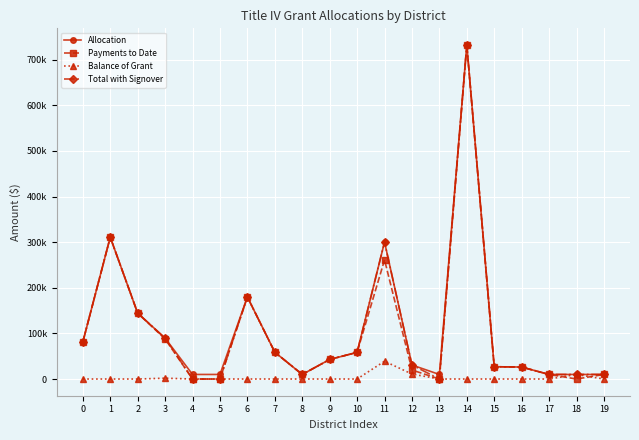

Reading left to right, list all the values displayed in this chart.

Allocation: 0=81072.0	1=310869.0	2=144379.0	3=89591.0	4=10000.0	5=10000.0	6=179844.0	7=58779.0	8=10000.0	9=42868.0	10=58435.0	11=300169.0	12=30743.0	13=10000.0	14=732036.0	15=26960.0	16=26241.0	17=10000.0	18=10000.0	19=10000.0
Payments to Date: 0=81072.0	1=310869.0	2=144379.0	3=87733.9	4=0.0	5=0.0	6=179844.0	7=58779.0	8=10000.0	9=42868.0	10=58435.0	11=261184.6	12=19807.3	13=0.0	14=732036.0	15=26960.0	16=26241.0	17=10000.0	18=0.0	19=10000.0
Balance of Grant: 0=0.0	1=0.0	2=0.0	3=1857.1	4=0.0	5=0.0	6=0.0	7=0.0	8=0.0	9=0.0	10=0.0	11=38984.4	12=10935.7	13=0.0	14=0.0	15=0.0	16=0.0	17=0.0	18=10000.0	19=0.0
Total with Signover: 0=81072.0	1=310869.0	2=144379.0	3=89591.0	4=0.0	5=0.0	6=179844.0	7=58779.0	8=10000.0	9=42868.0	10=58435.0	11=300169.0	12=30743.0	13=0.0	14=732036.0	15=26960.0	16=26241.0	17=10000.0	18=10000.0	19=10000.0